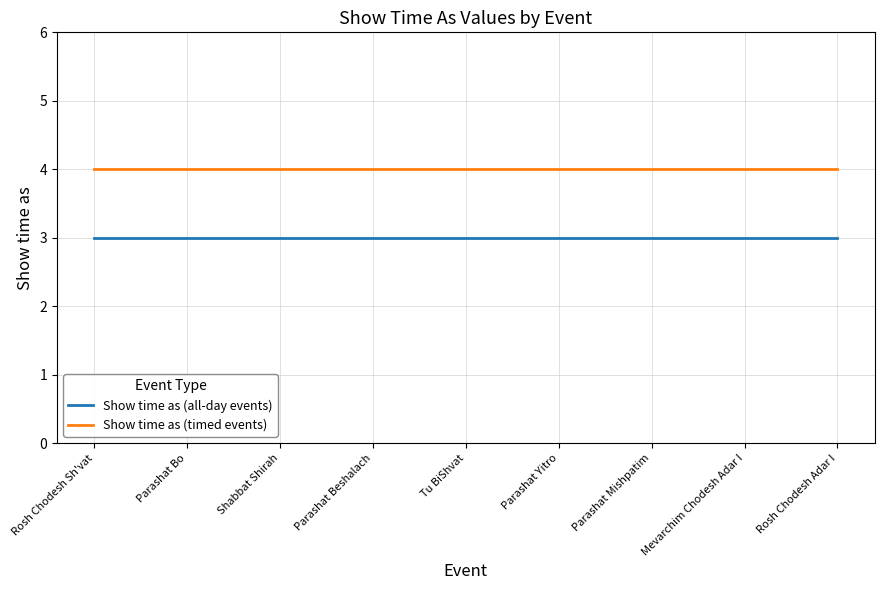

True or false: Show time as (all-day events) and Show time as (timed events) intersect in this chart.

False